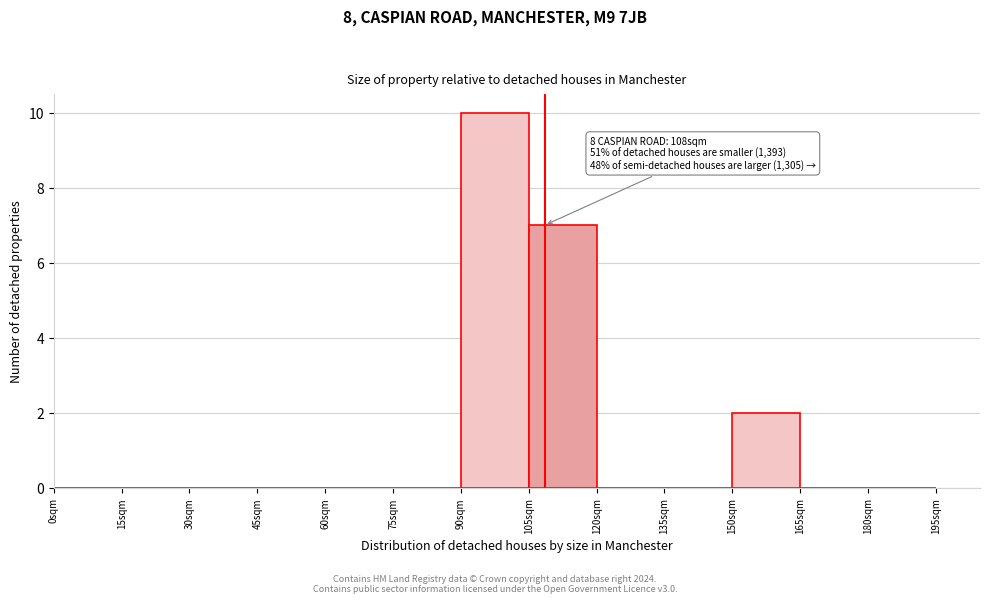

Which range on the x-axis has the tallest bar?

90 to 105